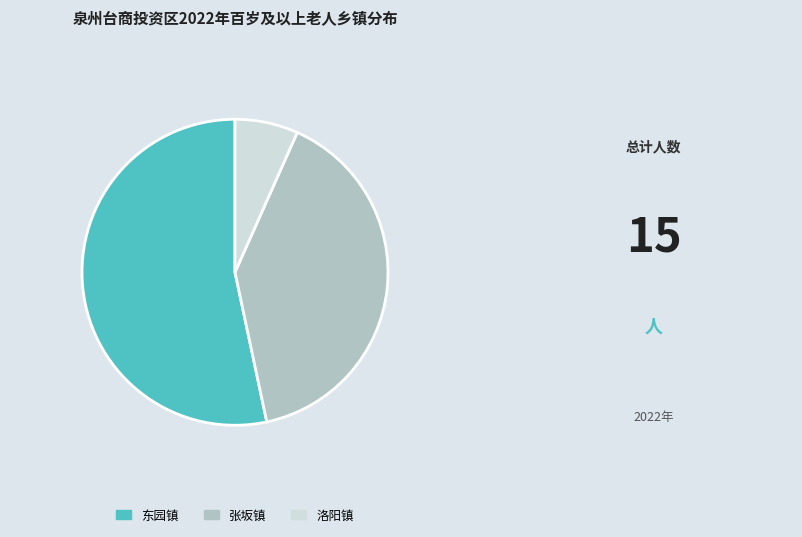

True or false: 张坂镇 accounts for 30% of the total.

False